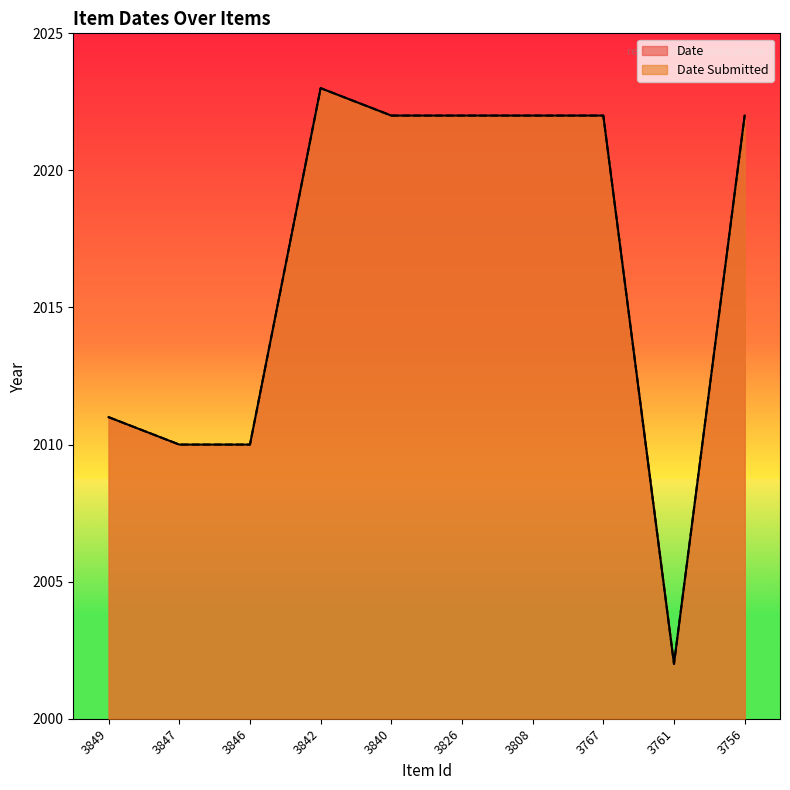

Is it true that Date equals 2010 at 3846?

True